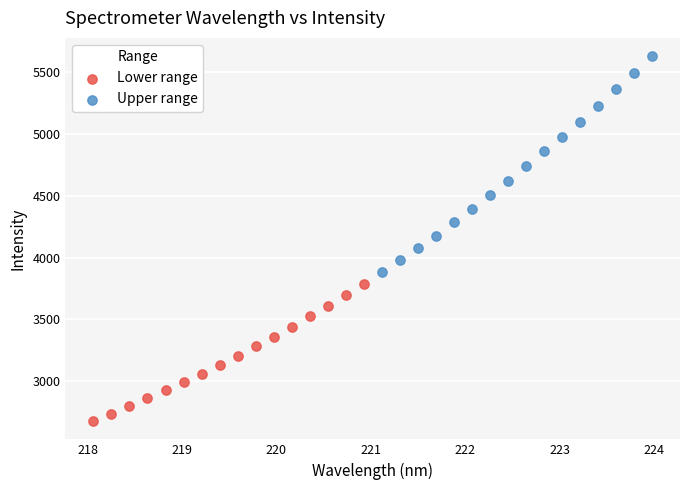

Which series contains the highest Y value?

Upper range